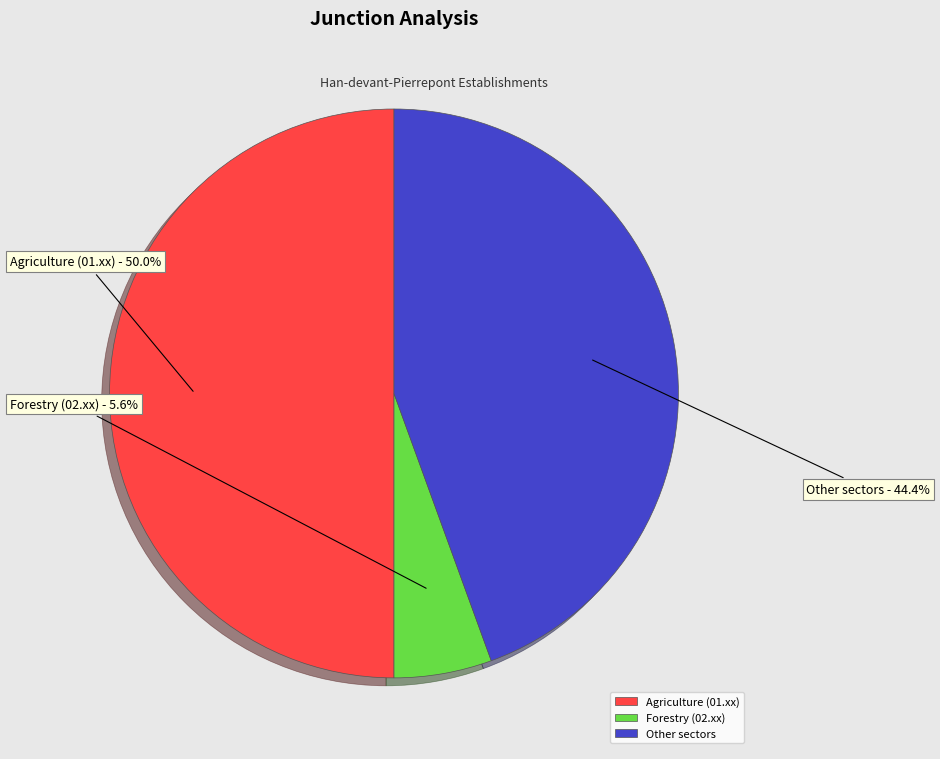

Between Forestry (02.xx) and Other sectors, which is larger?

Other sectors